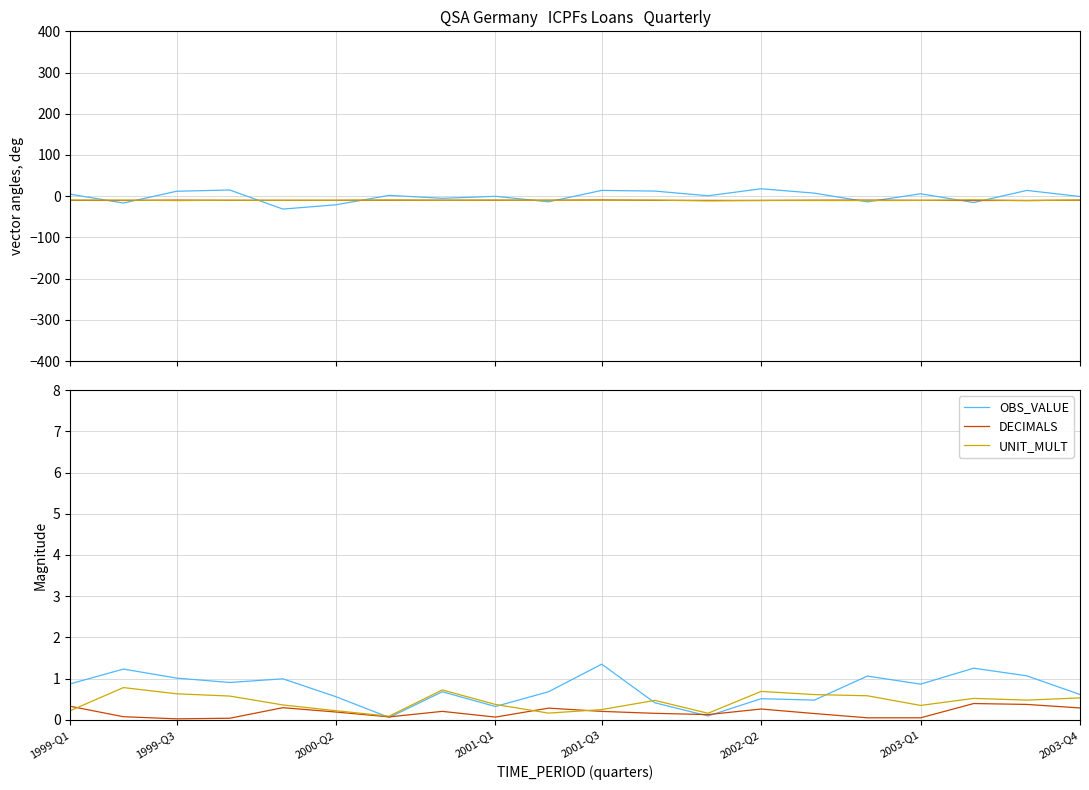

List the labels in order of UNIT_MULT value, smallest first.

2003-Q1, 12, 9, 2002-Q2, 1999-Q1, 10, 16, 2001-Q3, 8, 11, 18, 17, 19, 2001-Q1, 15, 14, 2000-Q2, 13, 2003-Q4, 1999-Q3